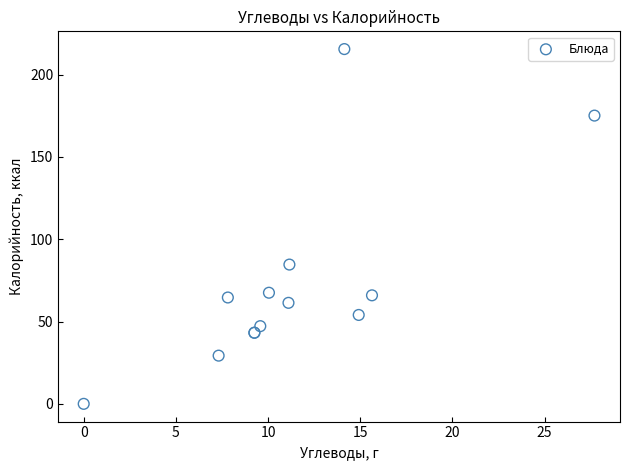

What Y value in the scatter plot is closest to 107?

84.6